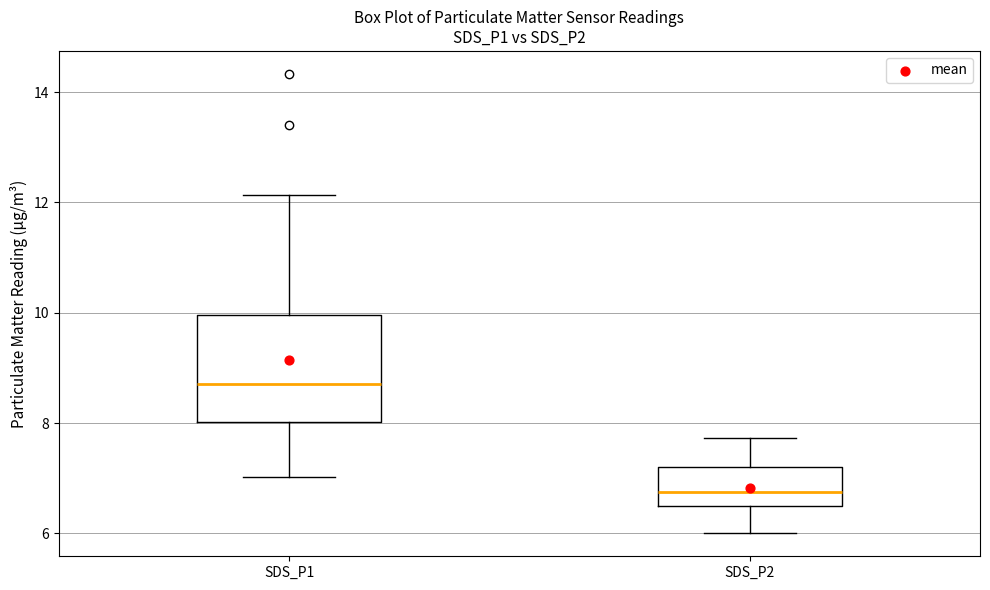

Reading left to right, read every box against the y-axis: the position of its median line, the range the box covers, and the ends of its whiskers. The values are not printed on the chart, so give them approximately, as read against the axis.

SDS_P1: median 8.8, box 8.0 to 10.0, whiskers 7.0 to 12.2
SDS_P2: median 6.8, box 6.6 to 7.2, whiskers 6.0 to 7.8